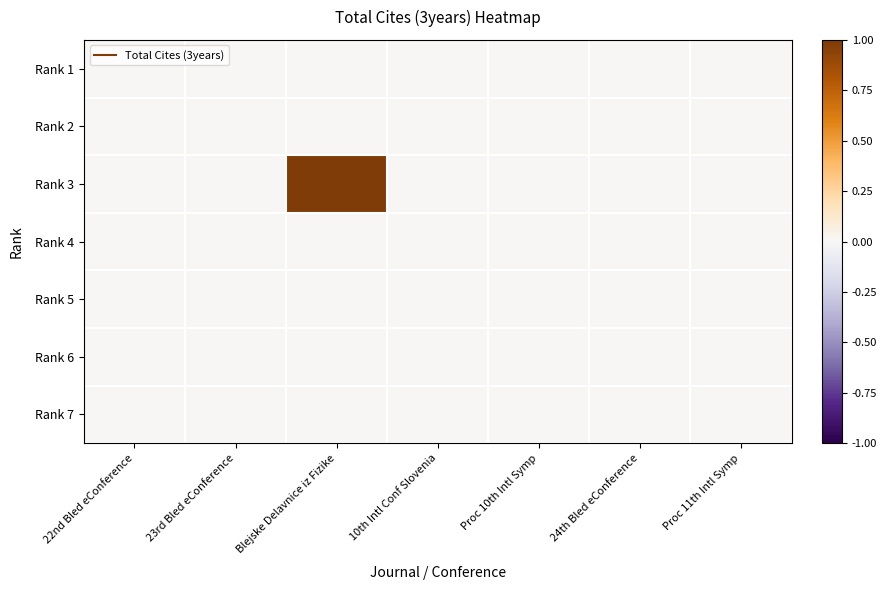

What is the greatest value displayed?

1